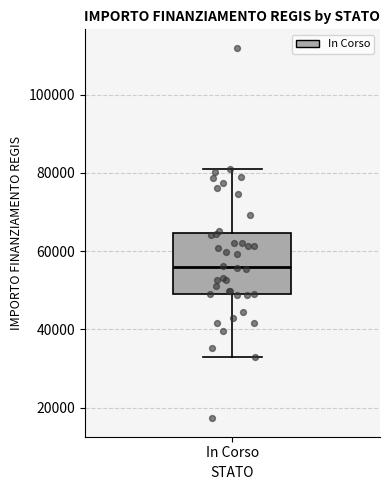

Read this box plot against the y-axis: the position of the median line, the range covered by the box, and the ends of both whiskers. The values are not printed on the chart, so give them approximately, as read against the axis.

median 56000, box 50000 to 64000, whiskers 32000 to 80000